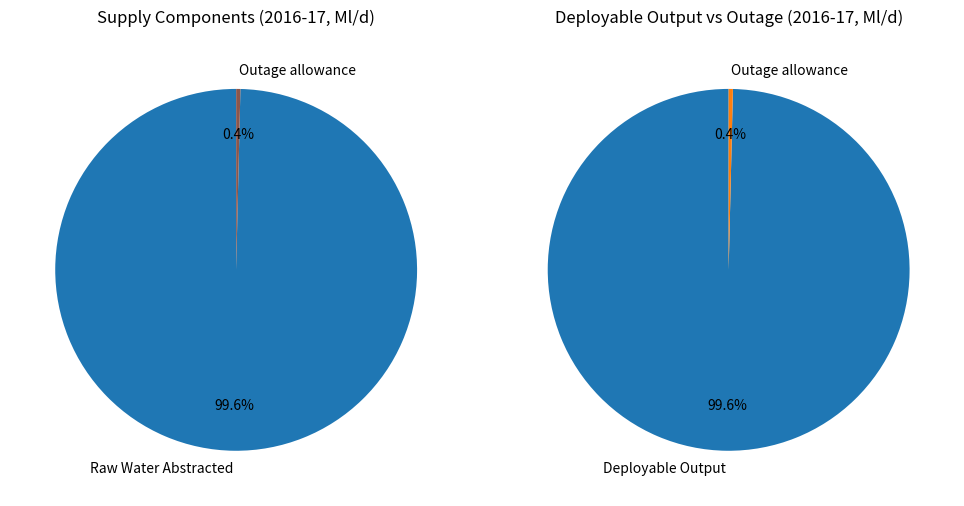

Between Outage allowance and Raw Water Abstracted, which is larger?

Raw Water Abstracted